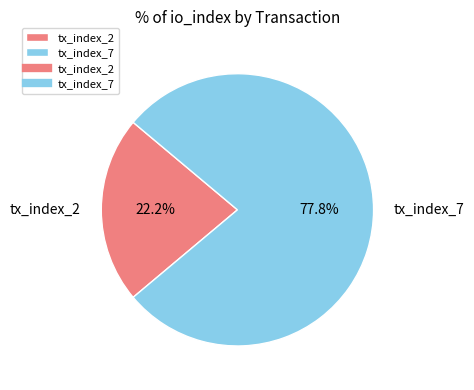

How many slices are in this pie chart?

2